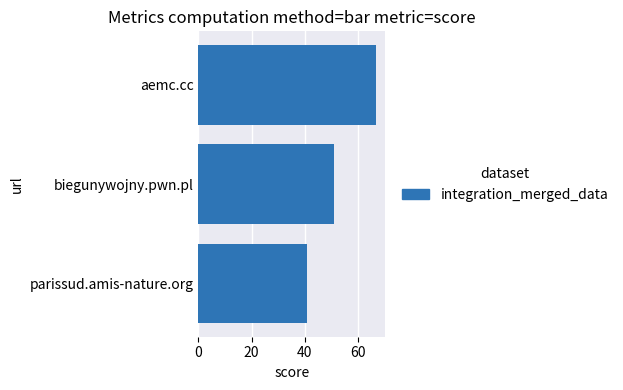

Between parissud.amis-nature.org and biegunywojny.pwn.pl, which is larger?

biegunywojny.pwn.pl